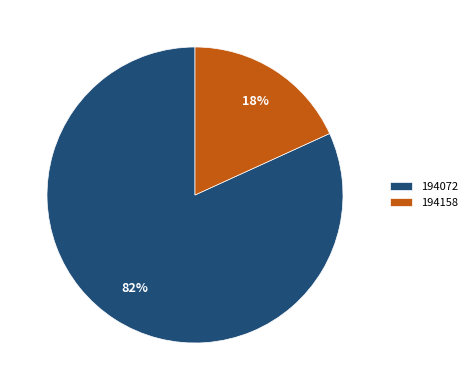

To the nearest percent, what is the combined percentage of 194158 and 194072?

100%